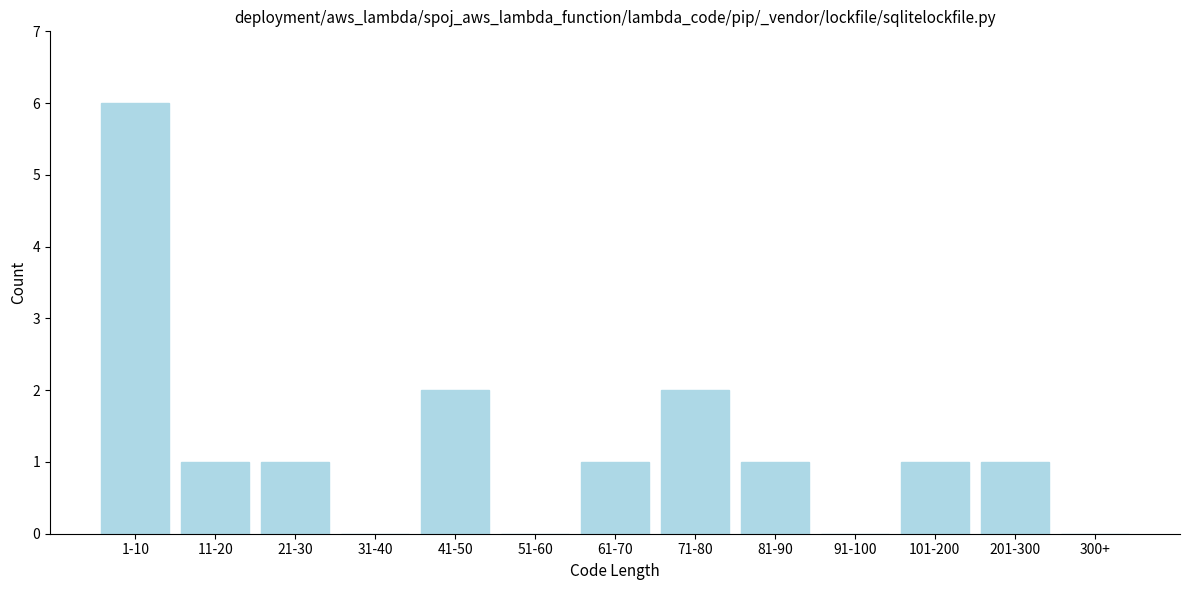

Reading left to right, list all the values displayed in this chart.

1-10=6	11-20=1	21-30=1	31-40=0	41-50=2	51-60=0	61-70=1	71-80=2	81-90=1	91-100=0	101-200=1	201-300=1	300+=0